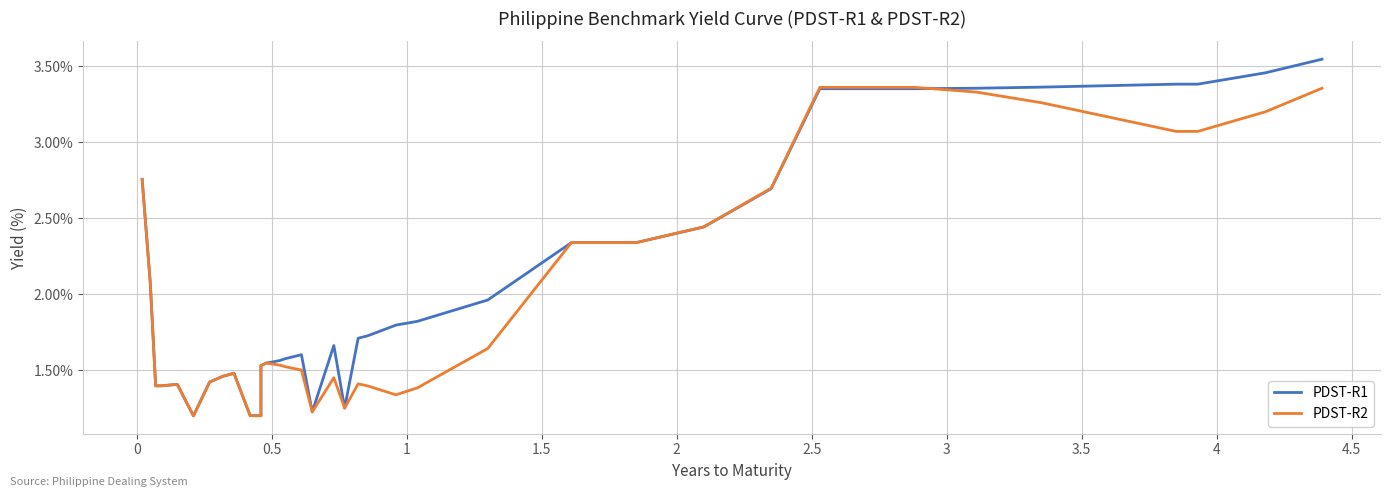

In PDST-R2, how many points are higher than both neighbors (excluding endpoints)?

5